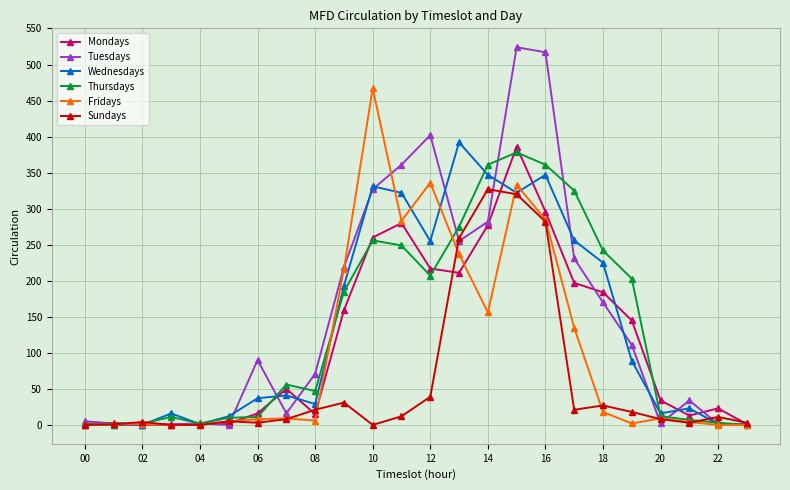

At how many categories does at least one series exceed 117?

11